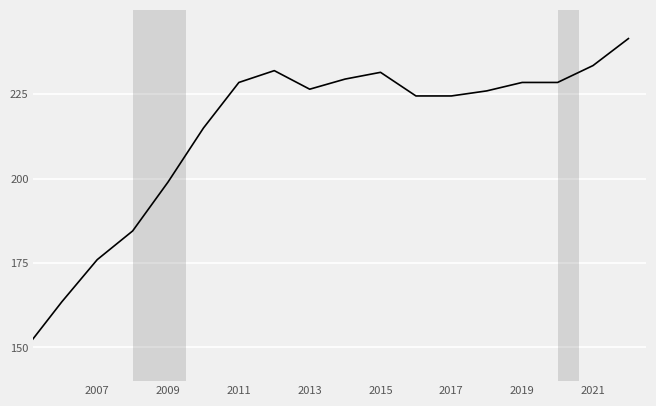

What is the smallest value displayed?

150.0